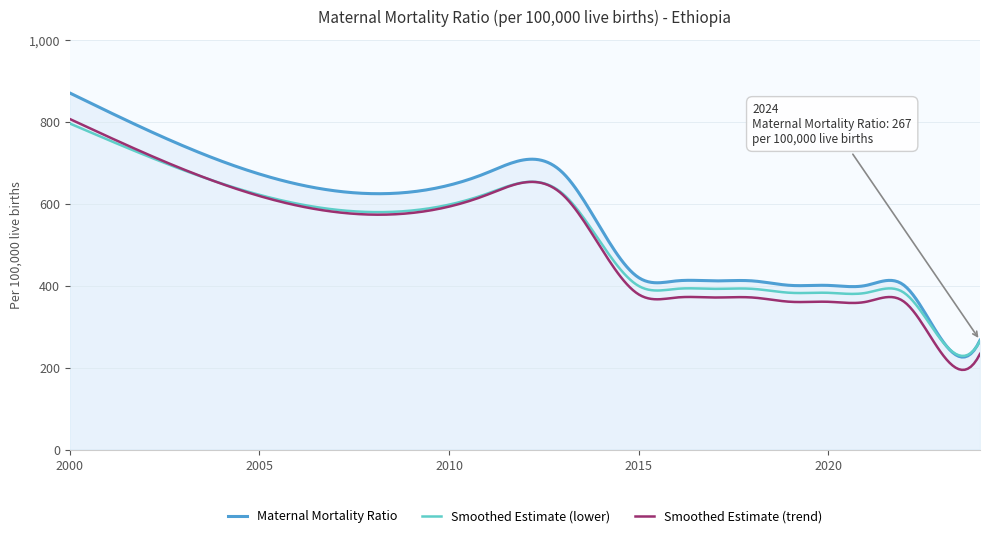

Which series has the widest spread of values?

Maternal Mortality Ratio